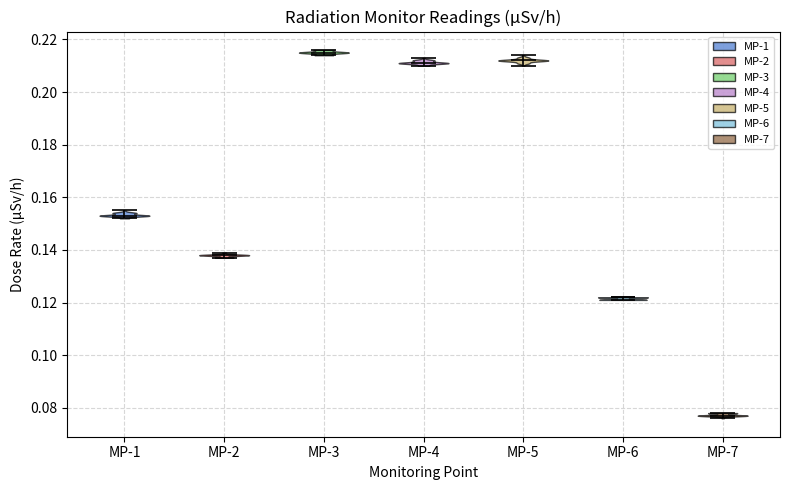

Reading left to right, read every violin against the y-axis: where its median line is, and the lowest and highest points it reaches. The values are not printed on the chart, so give them approximately, as read against the axis.

MP-1: median line 0.154, lowest point 0.152, highest point 0.156
MP-2: median line 0.138, lowest point 0.138, highest point 0.140
MP-3: median line 0.216, lowest point 0.214, highest point 0.216
MP-4: median line 0.212, lowest point 0.210, highest point 0.214
MP-5: median line 0.212, lowest point 0.210, highest point 0.214
MP-6: median line 0.122, lowest point 0.122, highest point 0.122
MP-7: median line 0.078, lowest point 0.076, highest point 0.078